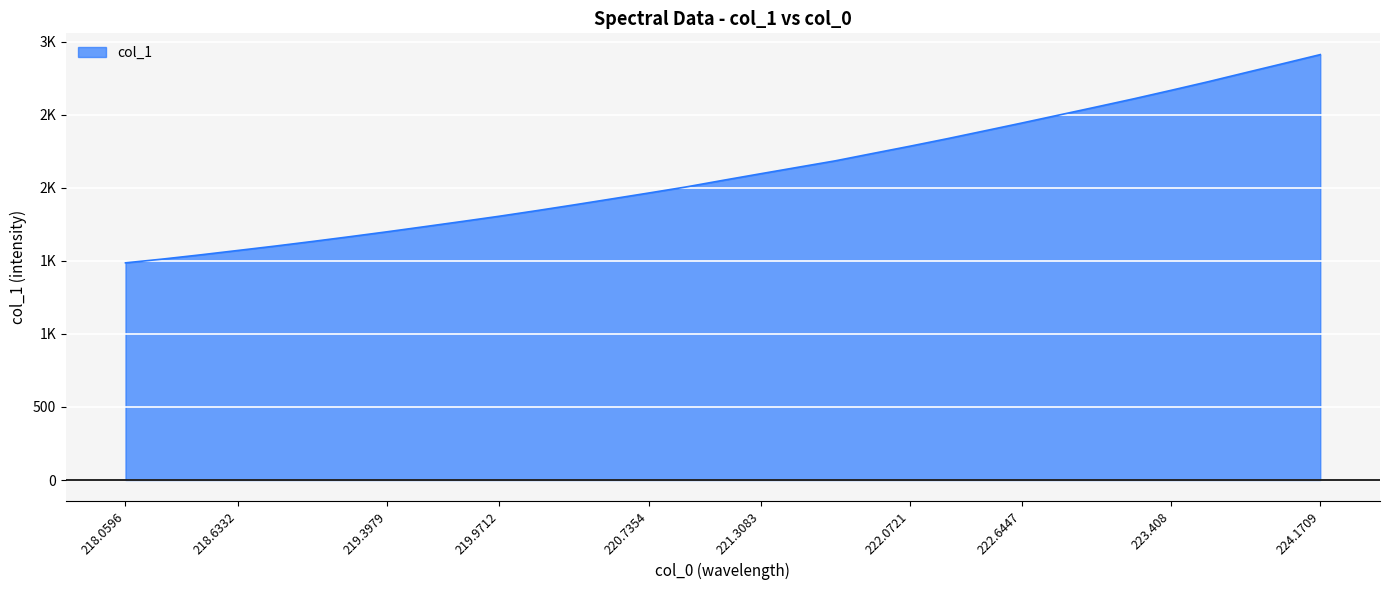

Does the chart display data point markers on the line(s)?

No